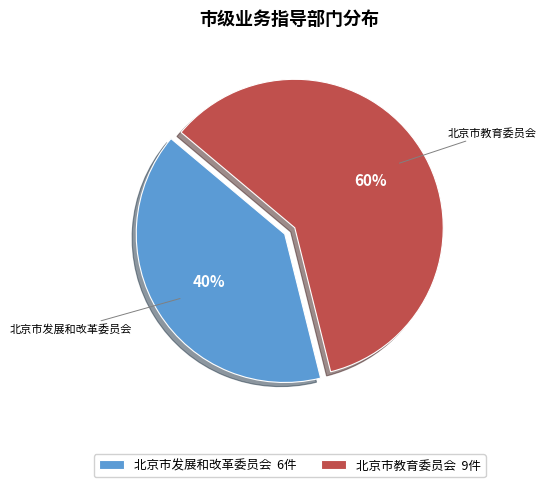

To the nearest percent, what is the average slice percentage?

50%